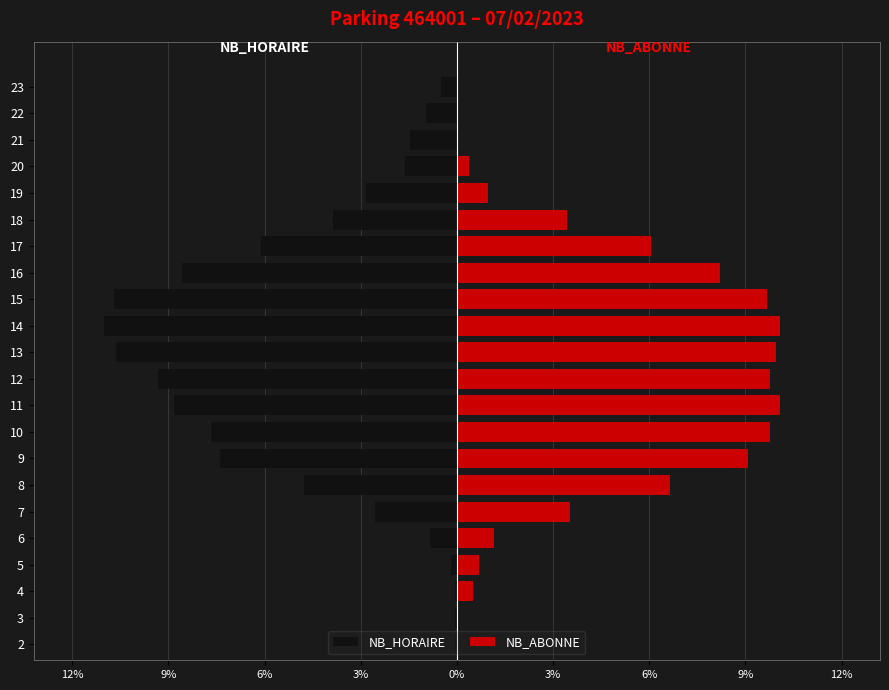

How many positive values does the NB_ABONNE series have?

17